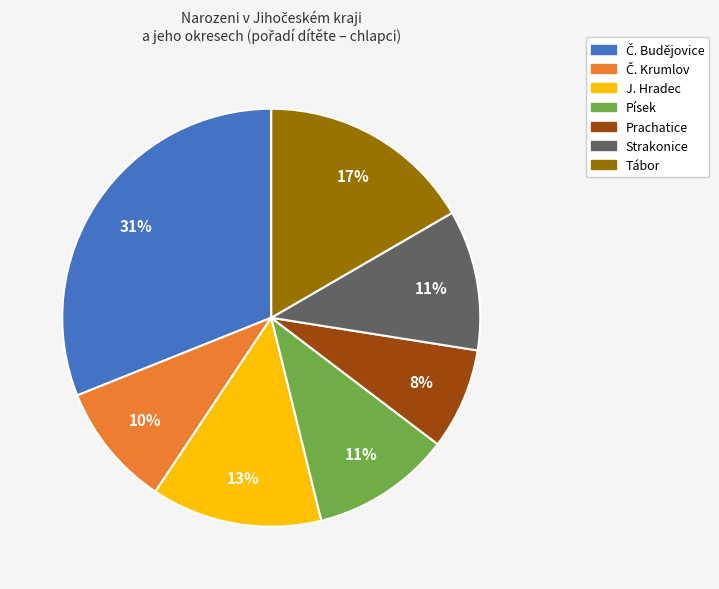

Approximately how many times larger is the value at Prachatice compared to Písek?

0.7